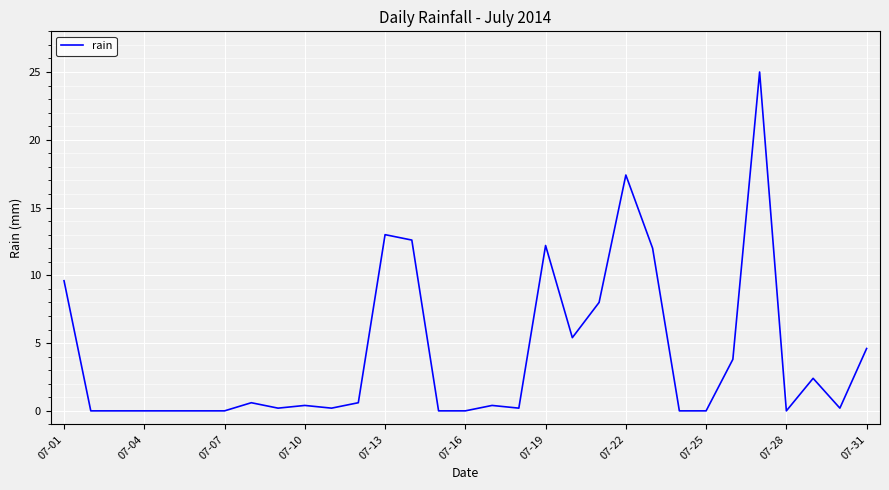

What is the greatest value displayed?

25.0